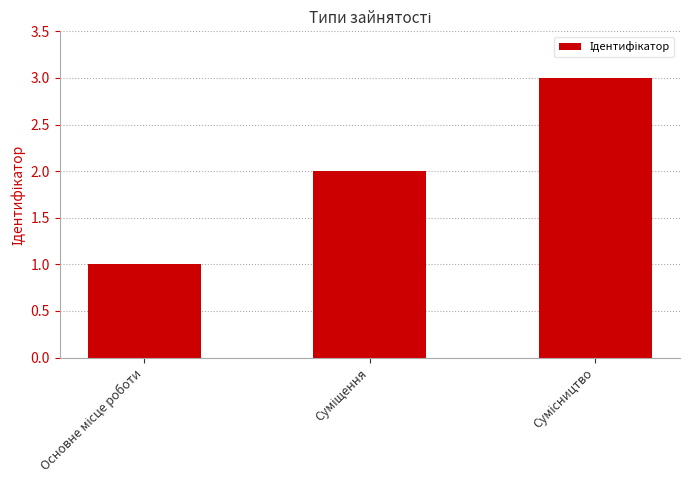

What is the sum of all values?

6